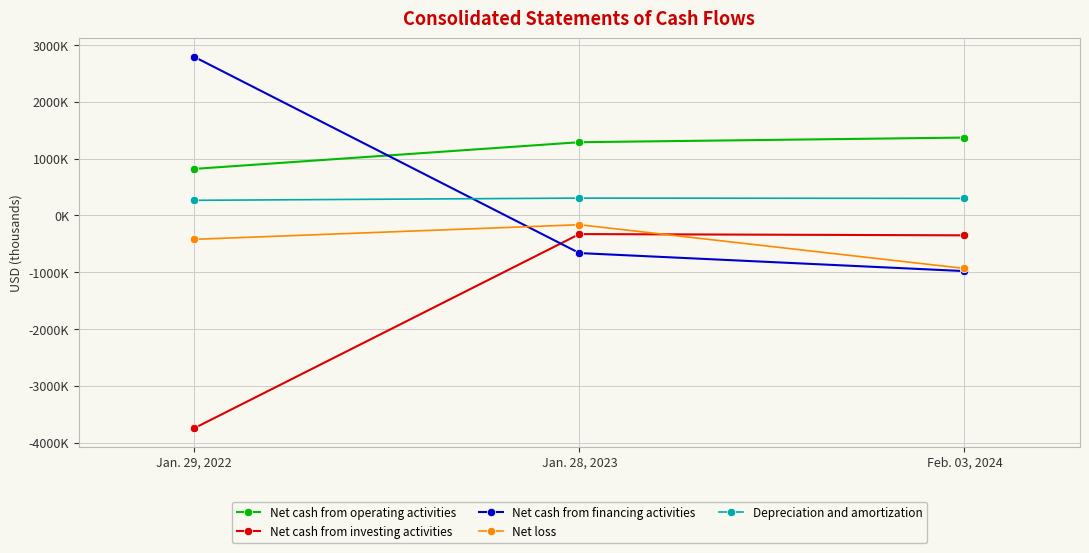

The value of Depreciation and amortization at Jan. 29, 2022 is 265900. True or false?

True